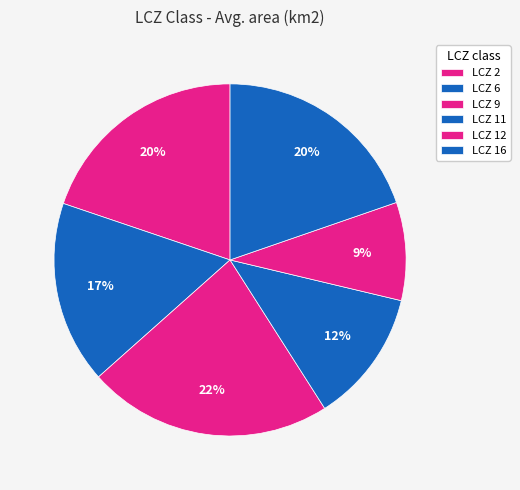

Is there any slice that represents more than half of the pie?

No